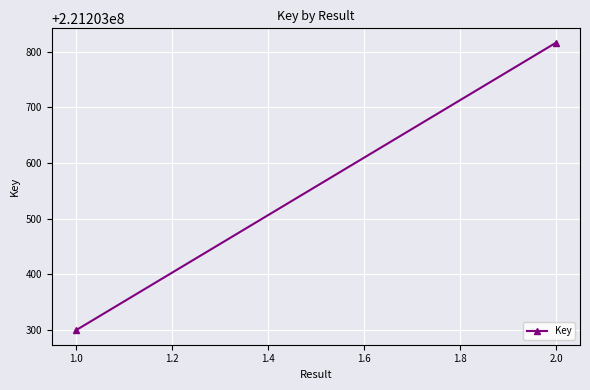

What is the difference between the maximum and minimum values?

517